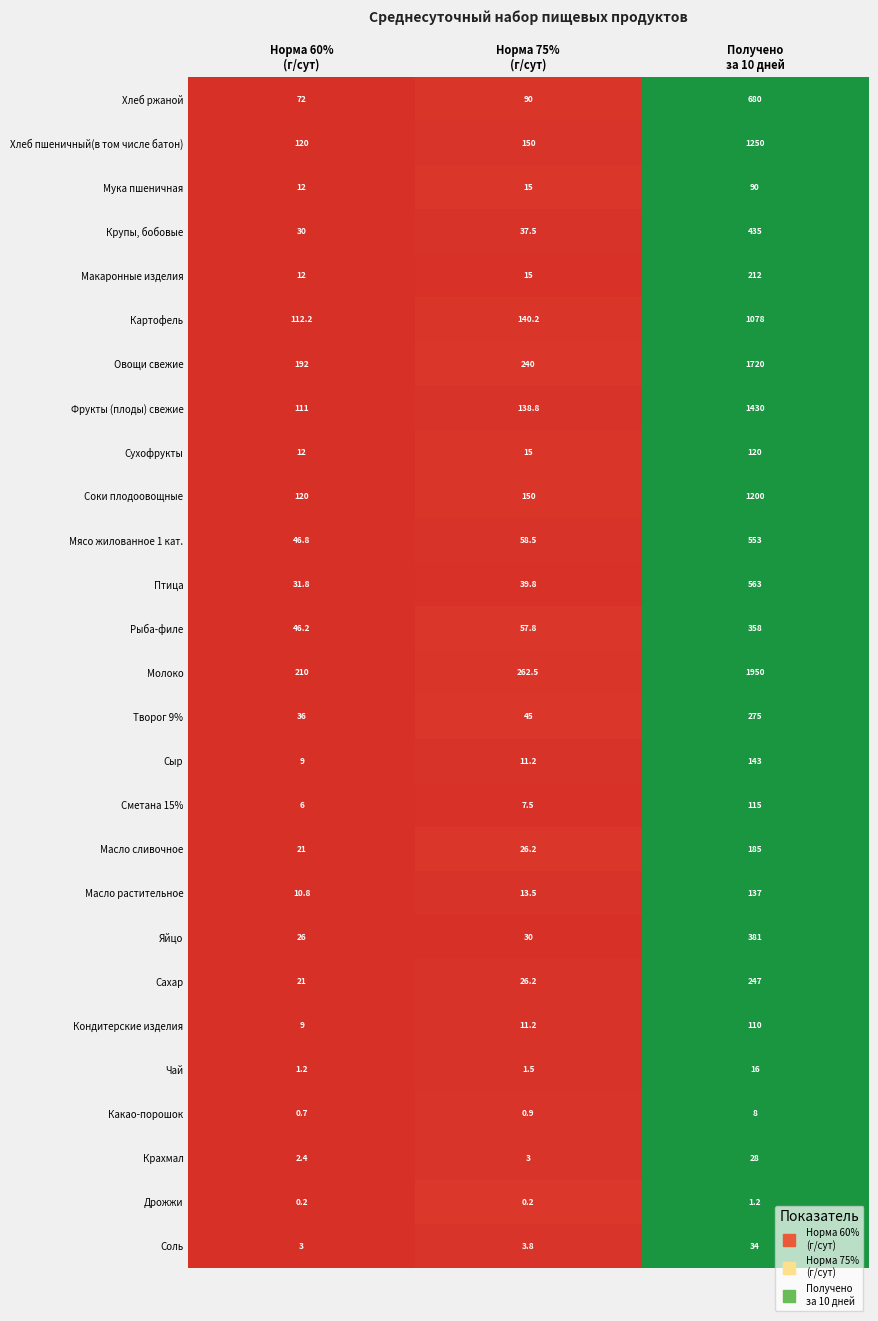

What is the difference between the maximum and minimum values in the Сахар series?

226.0